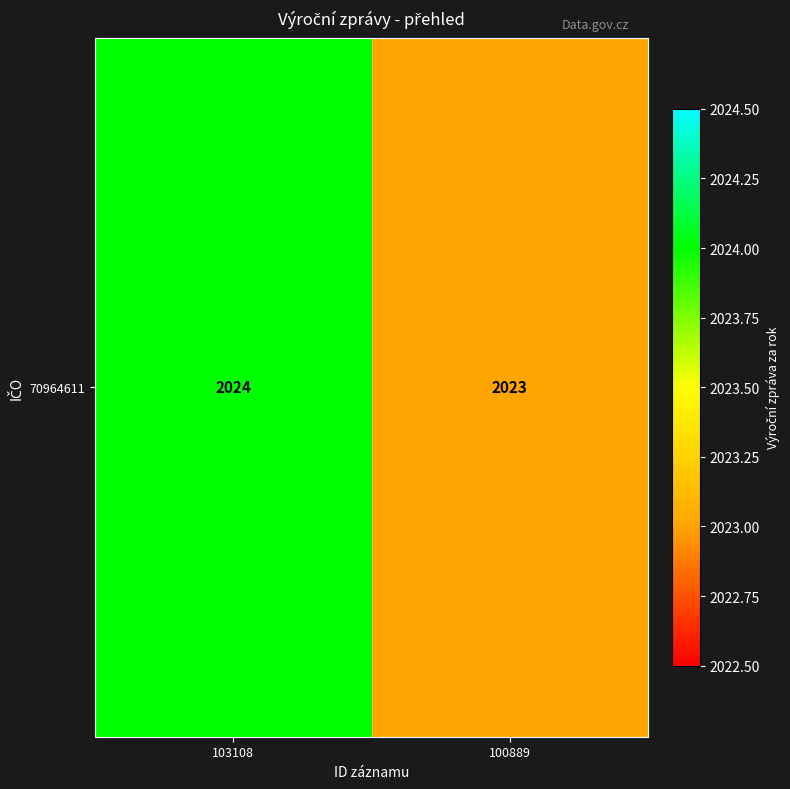

Which label corresponds to the smallest value in the chart?

100889